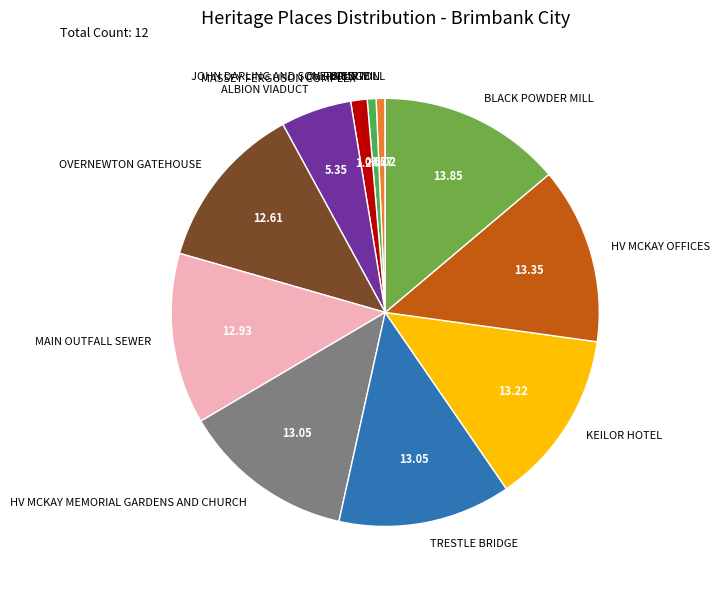

Does BLACK POWDER MILL represent more than half of the total?

No